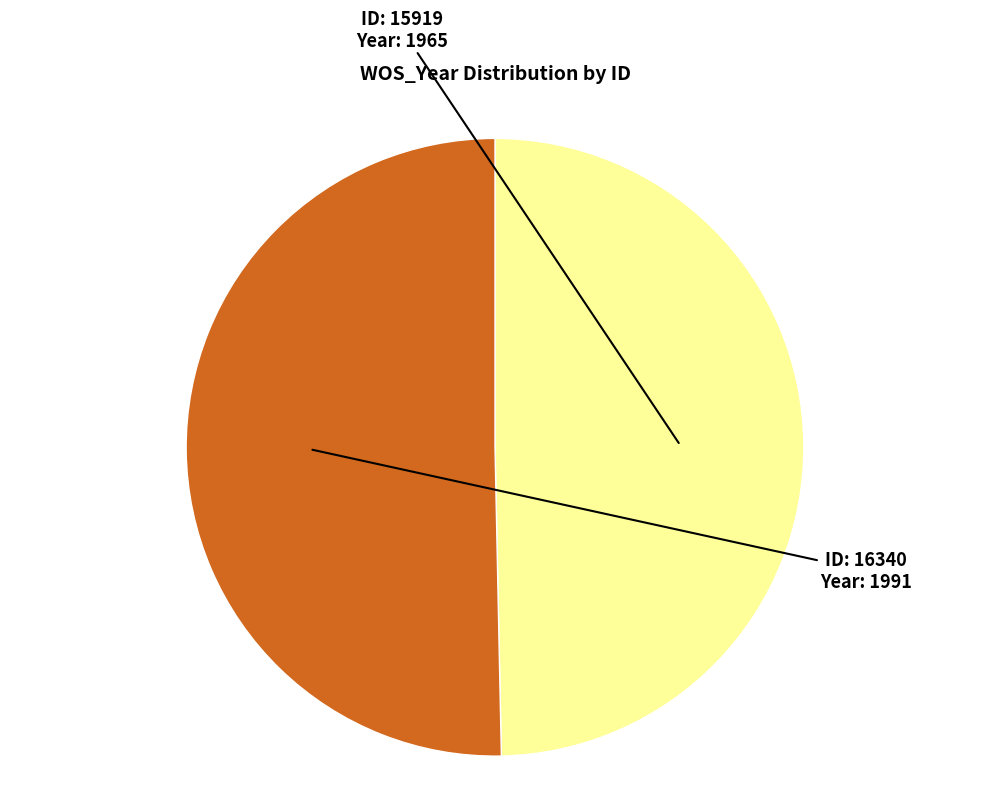

Does any single category account for the majority?

Yes